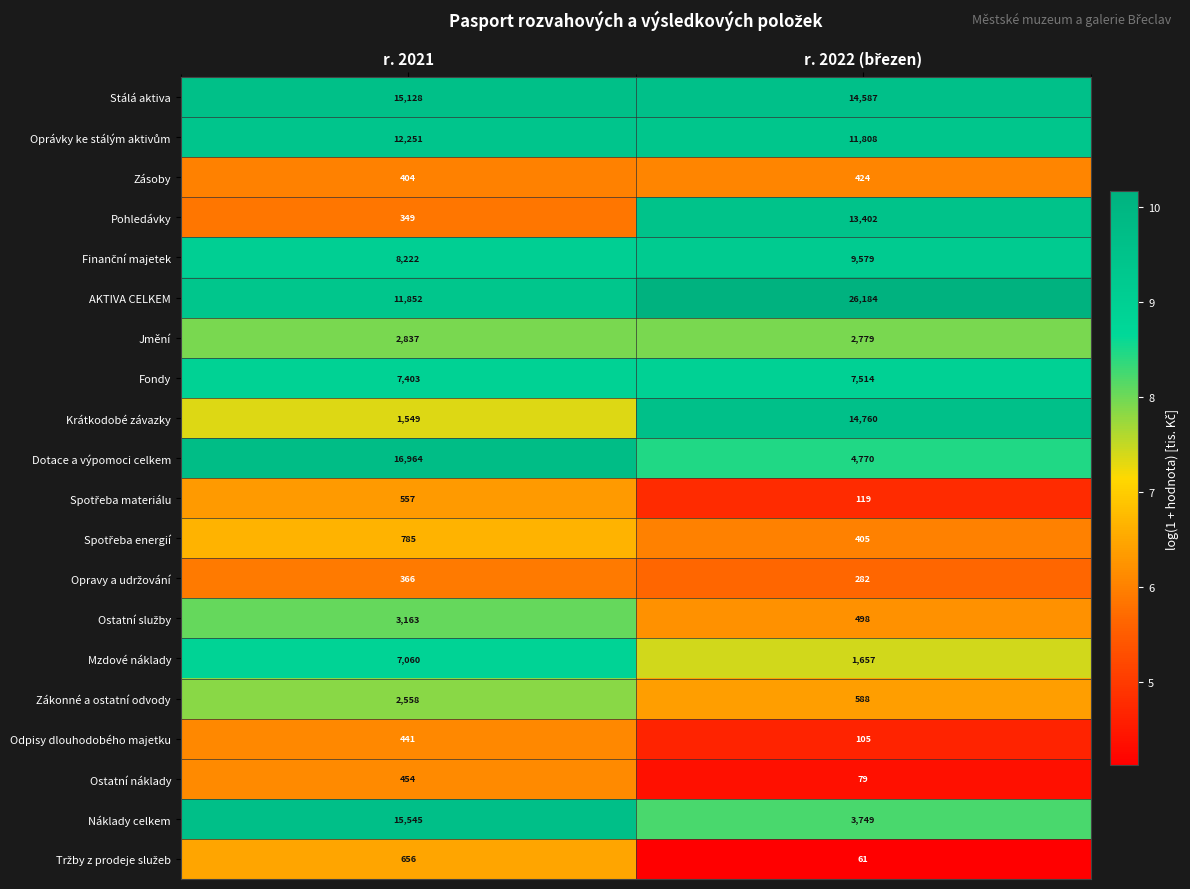

What is the difference between the highest and lowest values at r. 2021?

16615